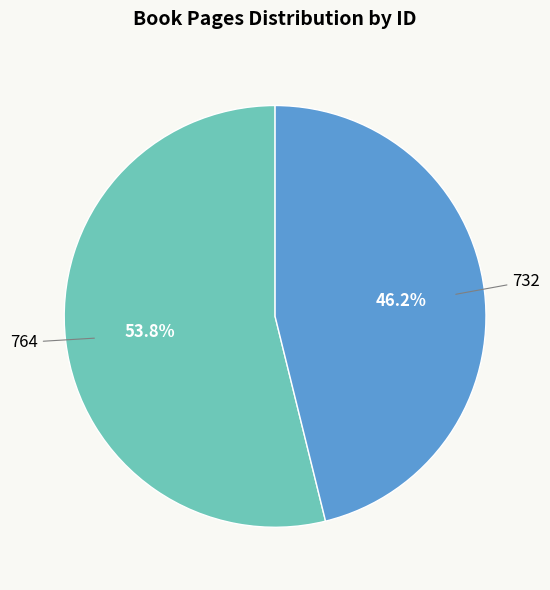

Is there any slice that represents more than half of the pie?

Yes